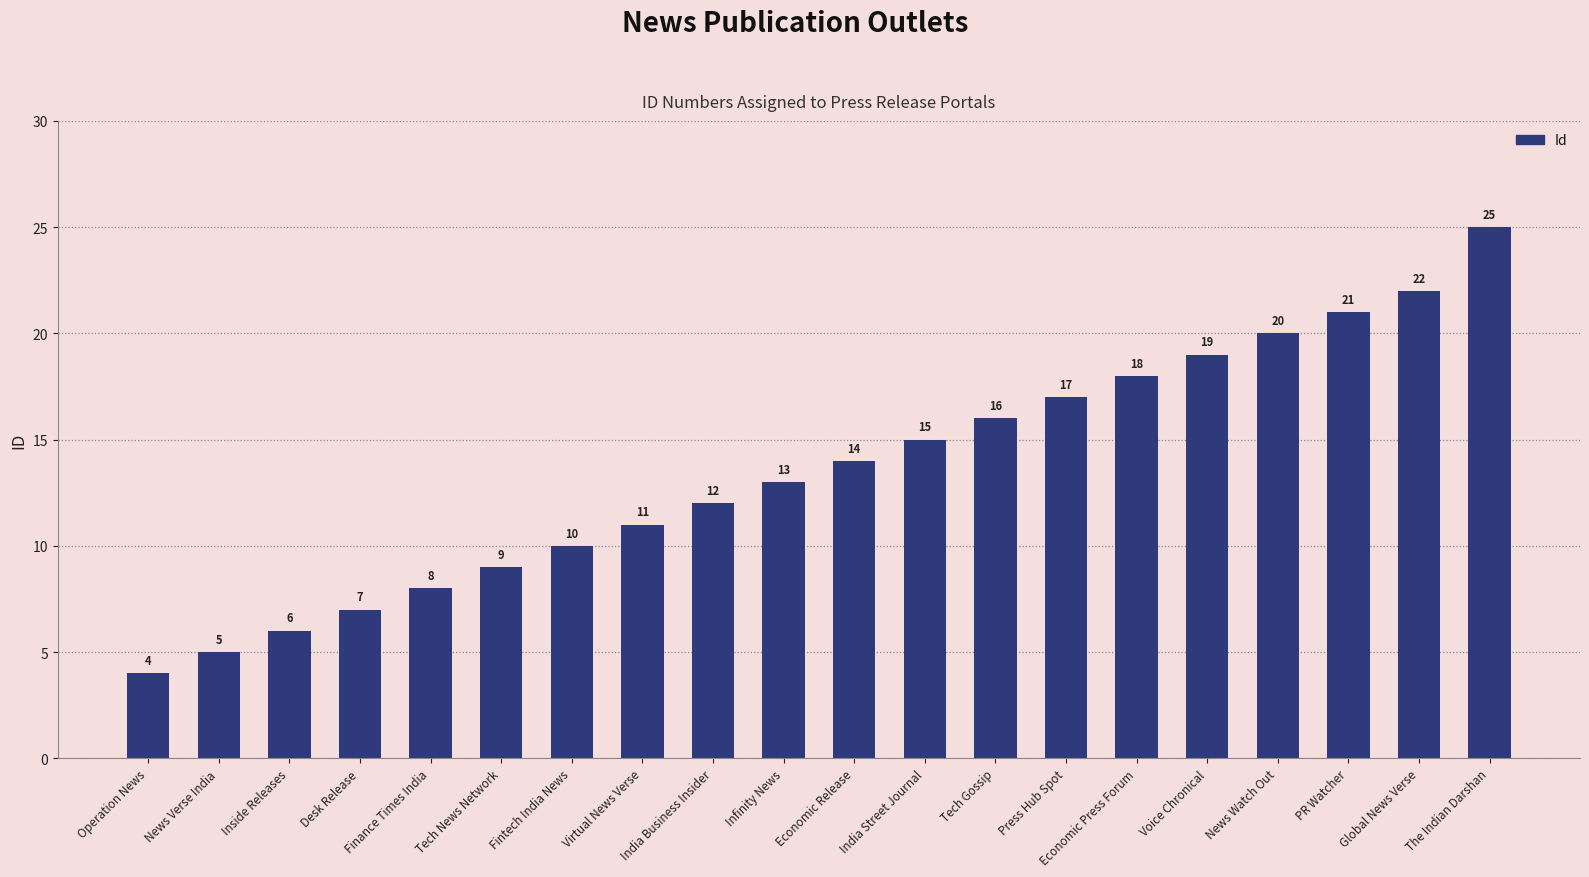

At which category does the chart reach its peak across all series?

The Indian Darshan